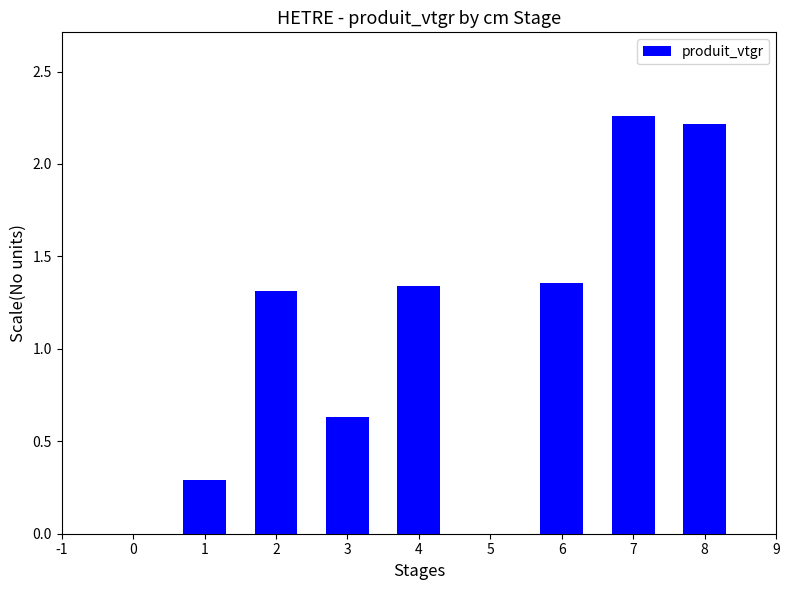

Is it true that the value at 2 is 1.9?

False